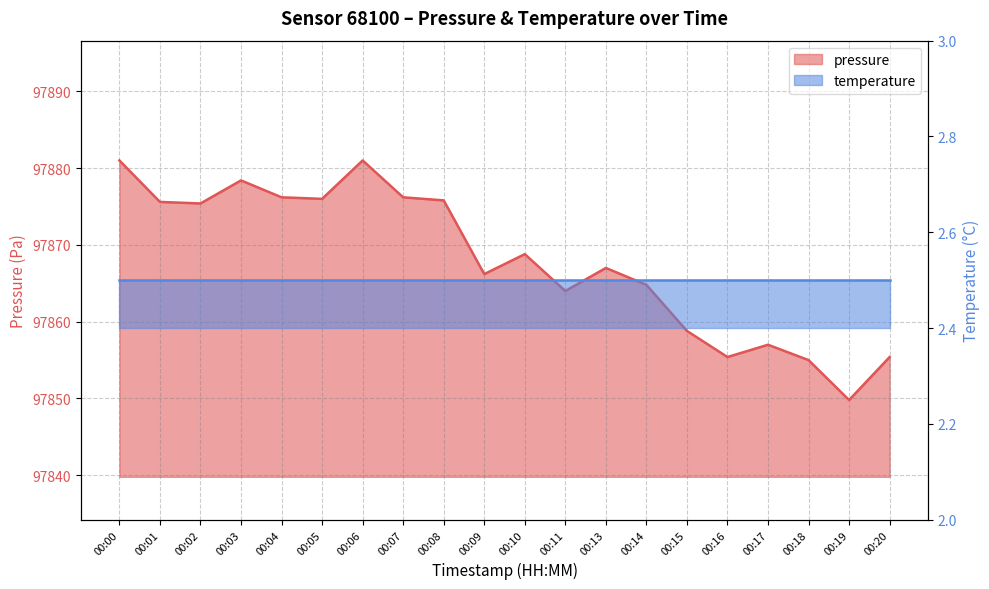

Reading left to right, list all the values displayed in this chart.

00:00=97881.0	00:01=97875.6	00:02=97875.4	00:03=97878.4	00:04=97876.2	00:05=97876.0	00:06=97881.0	00:07=97876.2	00:08=97875.8	00:09=97866.2	00:10=97868.8	00:11=97864.0	00:13=97867.0	00:14=97864.8	00:15=97858.8	00:16=97855.4	00:17=97857.0	00:18=97855.0	00:19=97849.8	00:20=97855.4